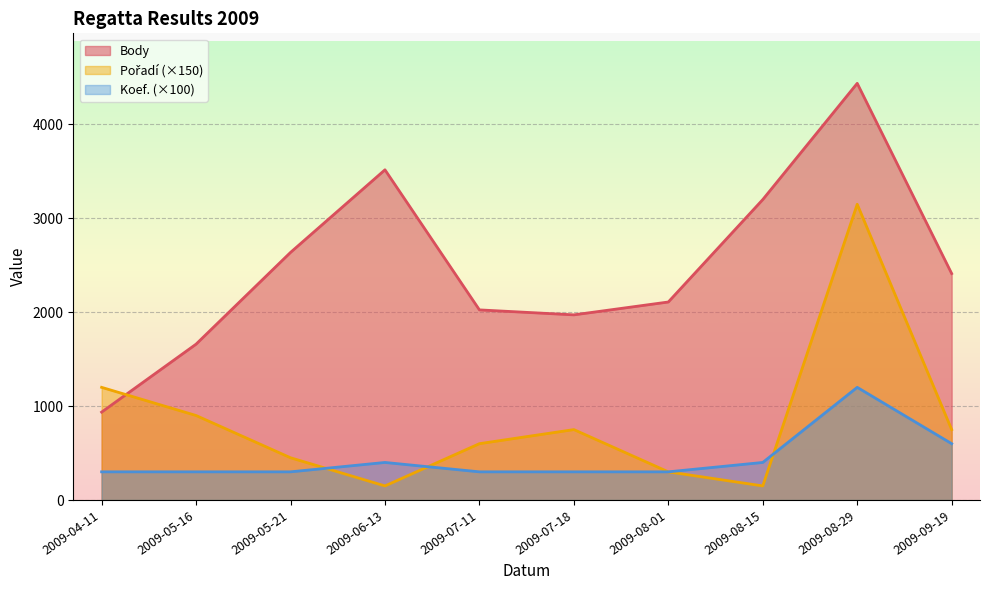

Rank the categories by Body value from highest to lowest.

2009-08-29, 2009-06-13, 2009-08-15, 2009-05-21, 2009-09-19, 2009-08-01, 2009-07-11, 2009-07-18, 2009-05-16, 2009-04-11